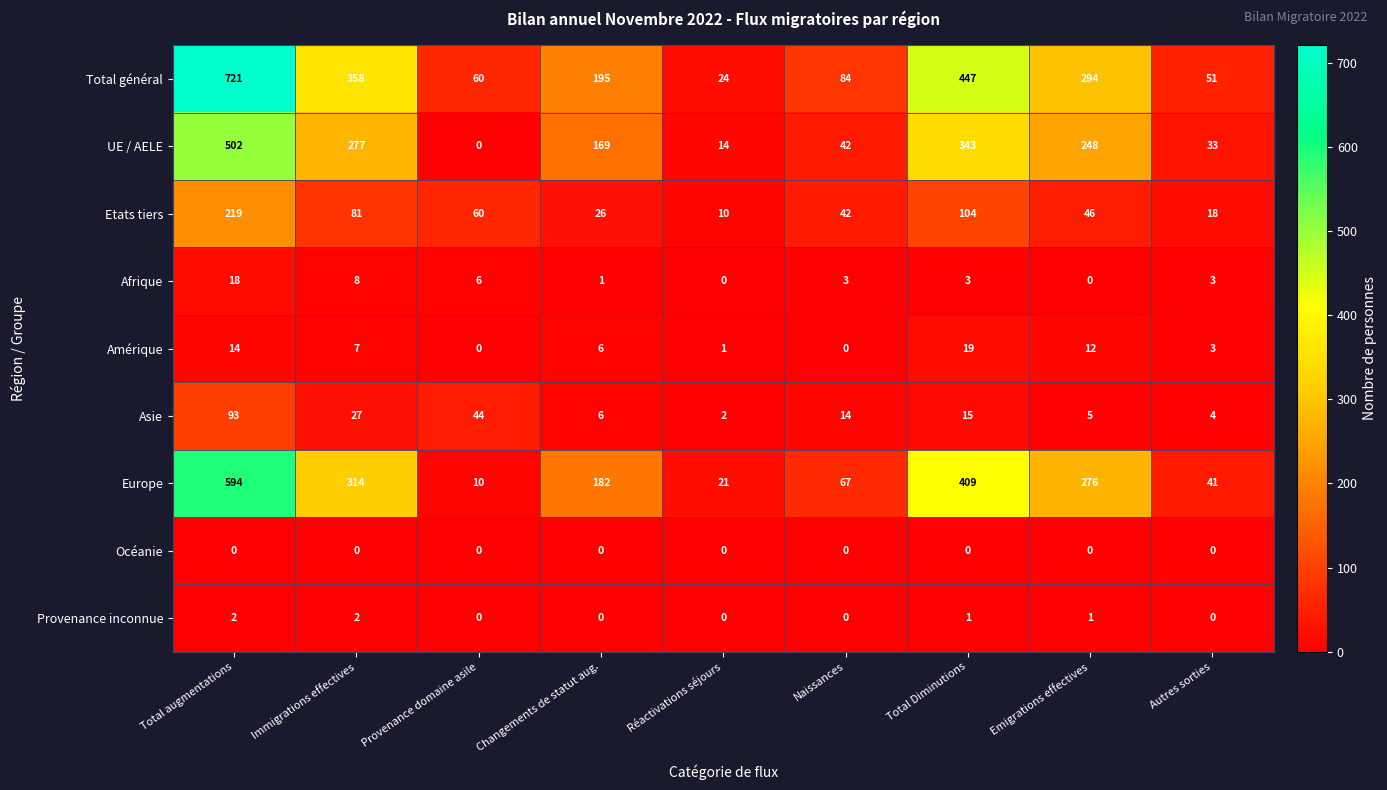

The value of Etats tiers at Réactivations séjours is 16. True or false?

False